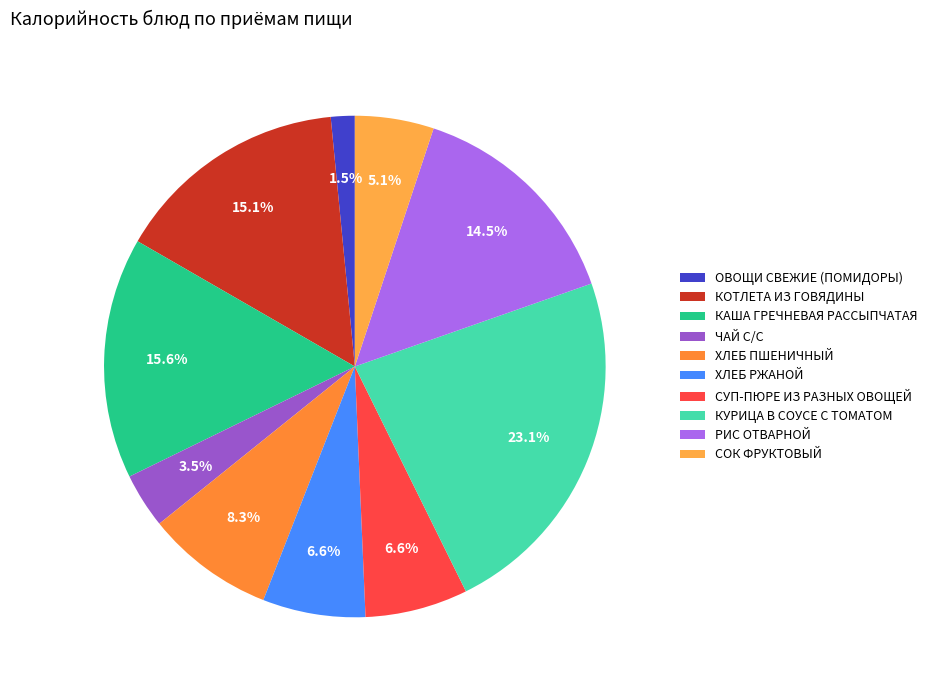

The ЧАЙ С/С slice represents 1% of the pie. True or false?

False